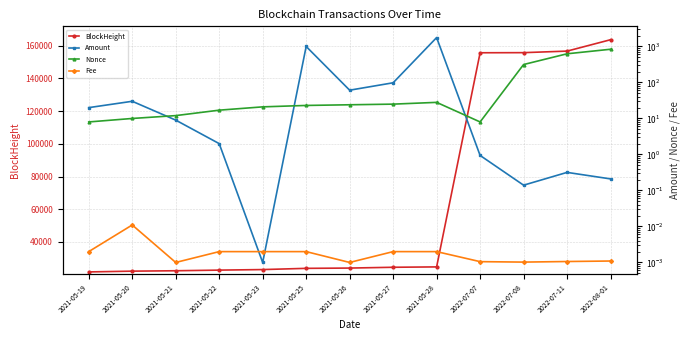

What are all the series names shown in the legend?

BlockHeight, Amount, Nonce, Fee